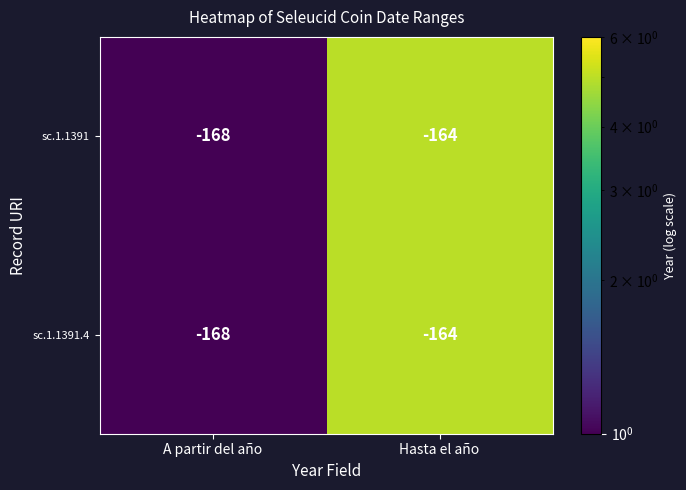

How many categories are shown in the chart?

2